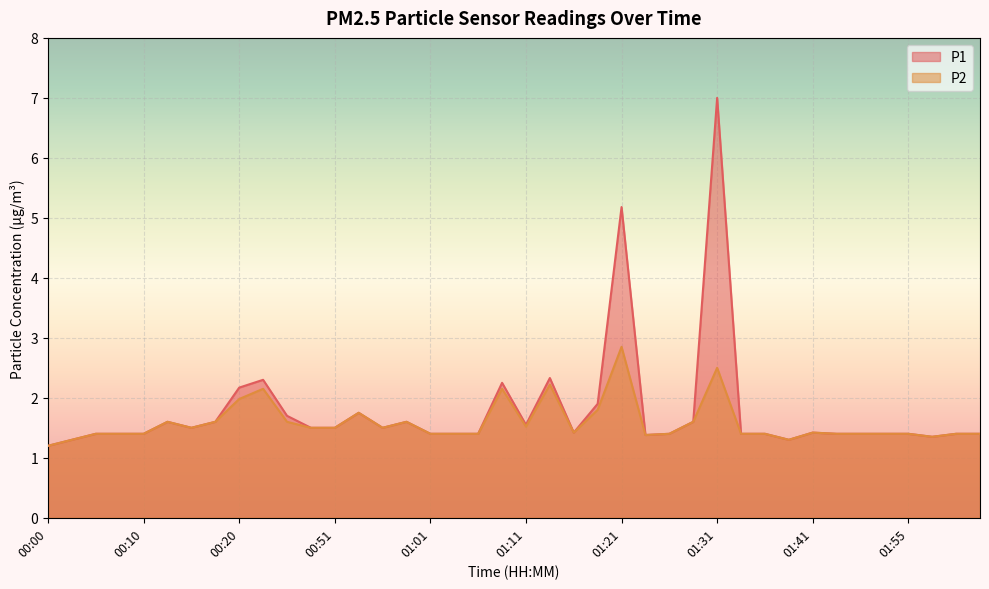

What value does the P1 series have at 01:36?

1.4